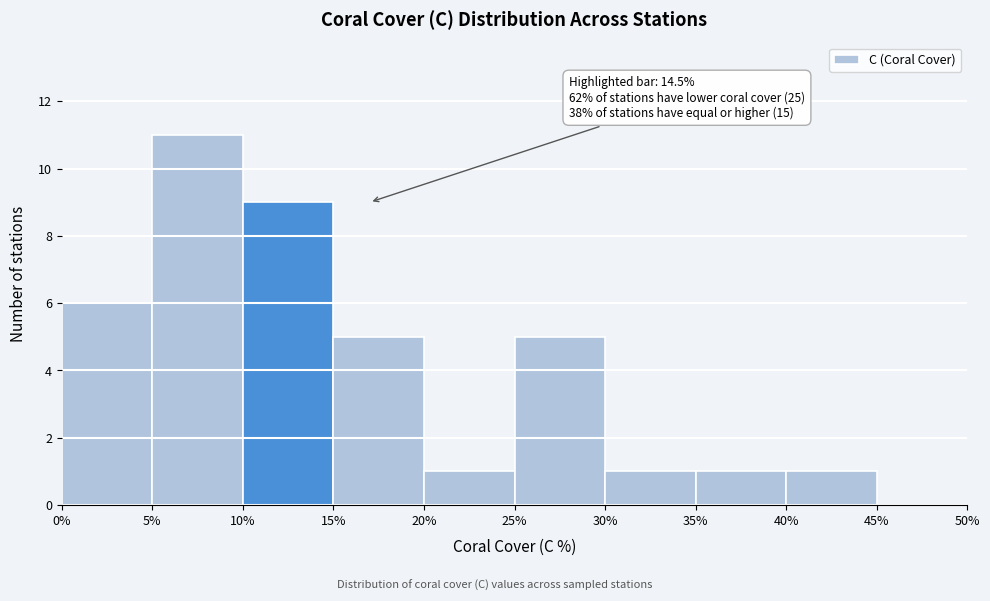

Which range on the x-axis has the tallest bar?

5% to 10%